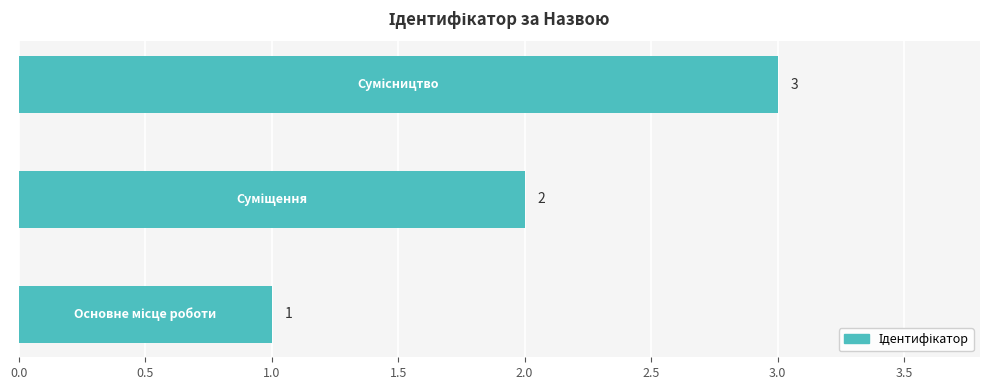

Count the values in the range 1 to 3.

3